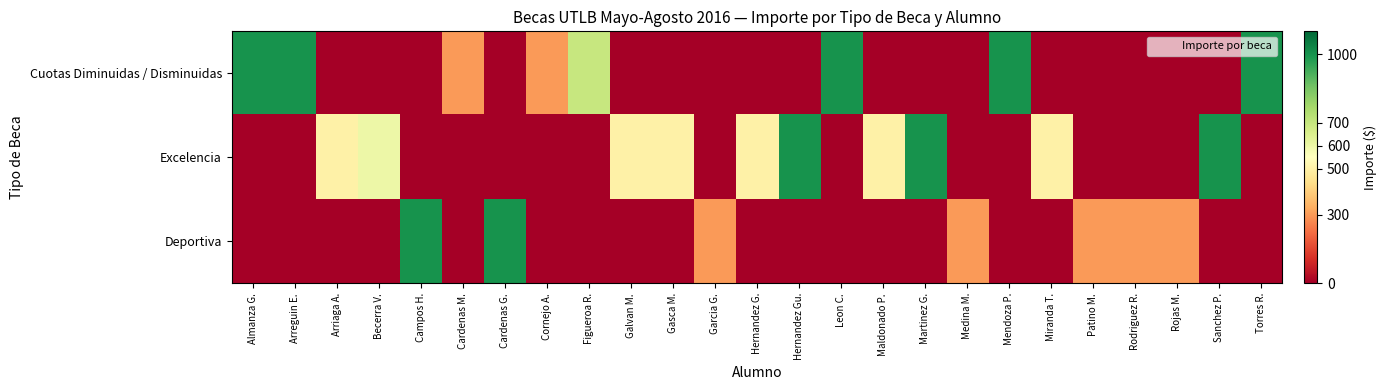

What is the spread (max minus min) of values at Gasca M.?

500